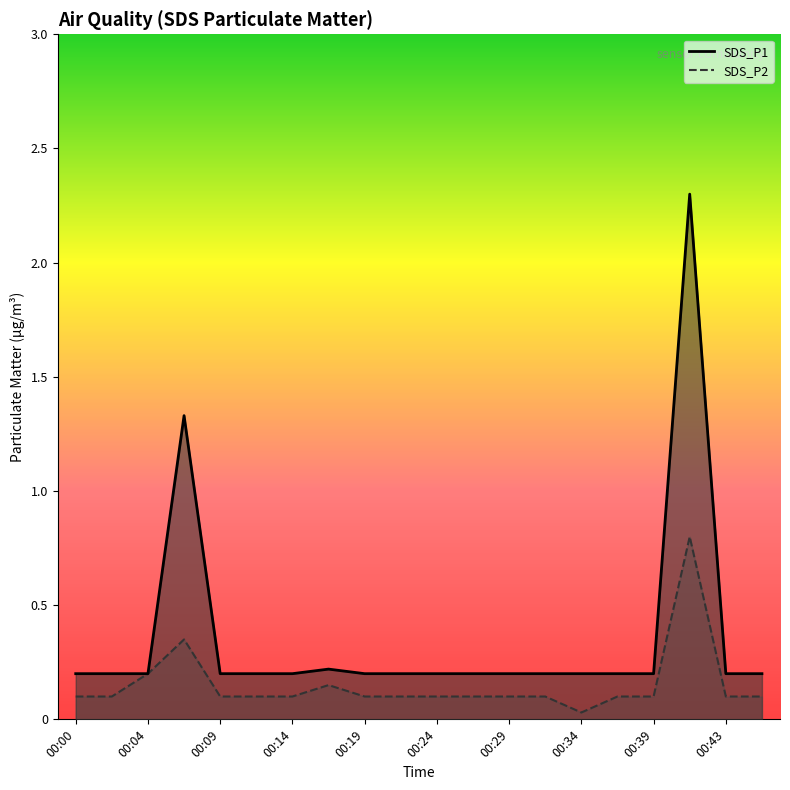

What is the value of the SDS_P2 point at the 3rd from the left?

0.2